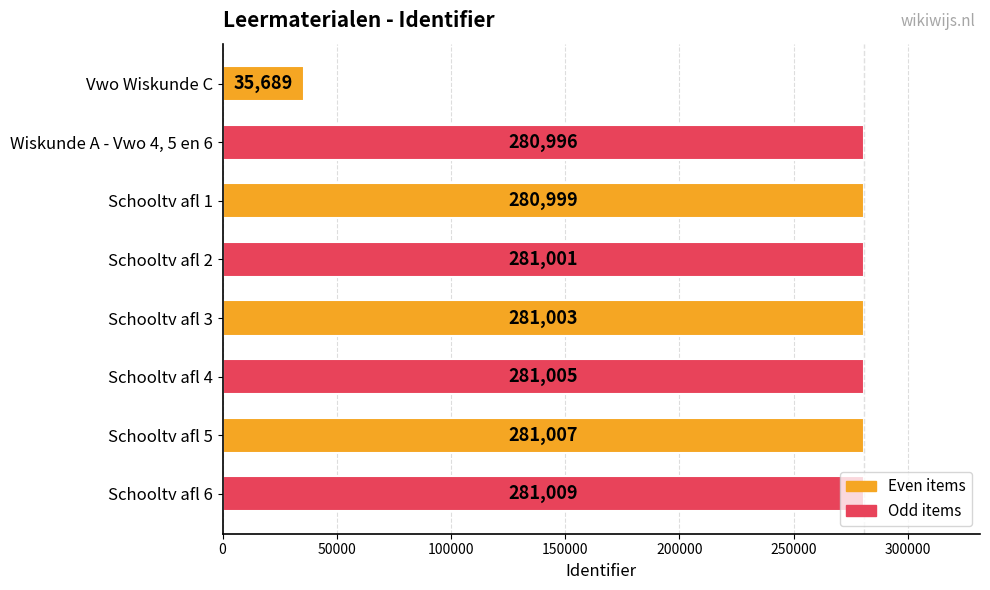

True or false: the data shows 281001 at Schooltv afl 2.

True